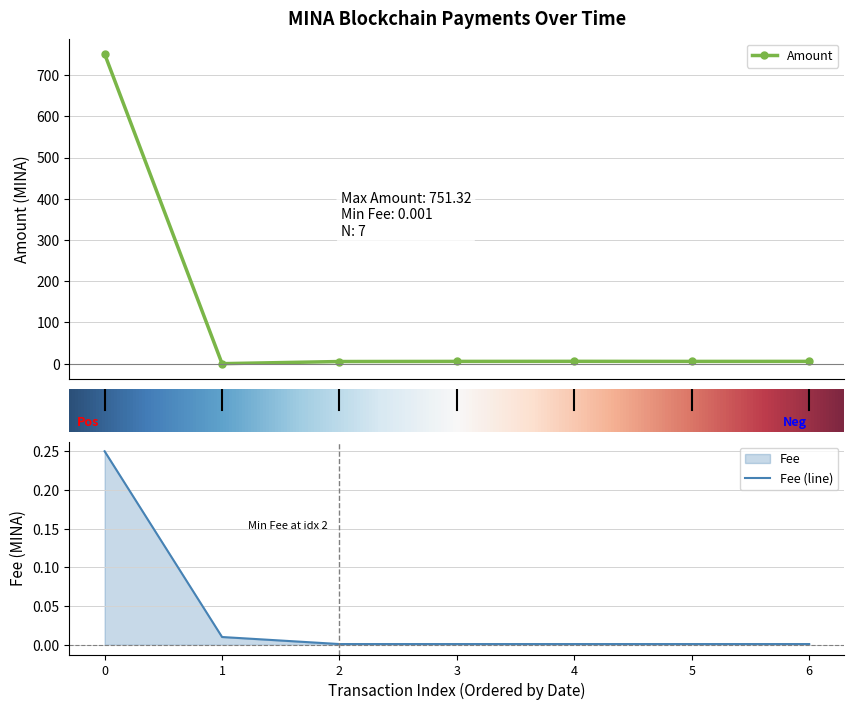

What is the difference between the maximum and minimum values in the Fee series?

0.2